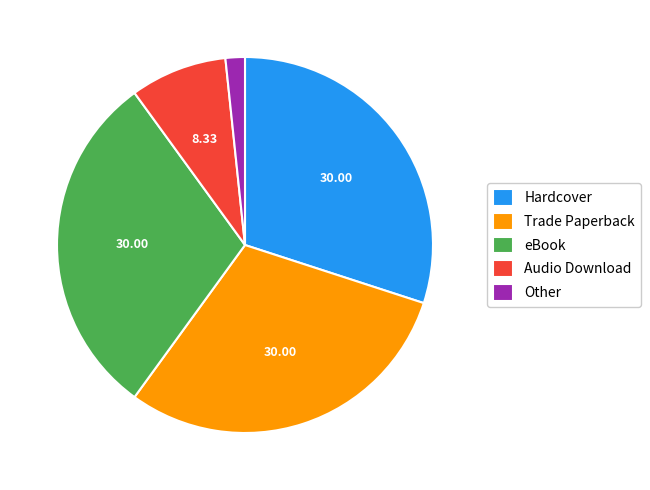

Is the sum of eBook and Hardcover greater than half?

Yes